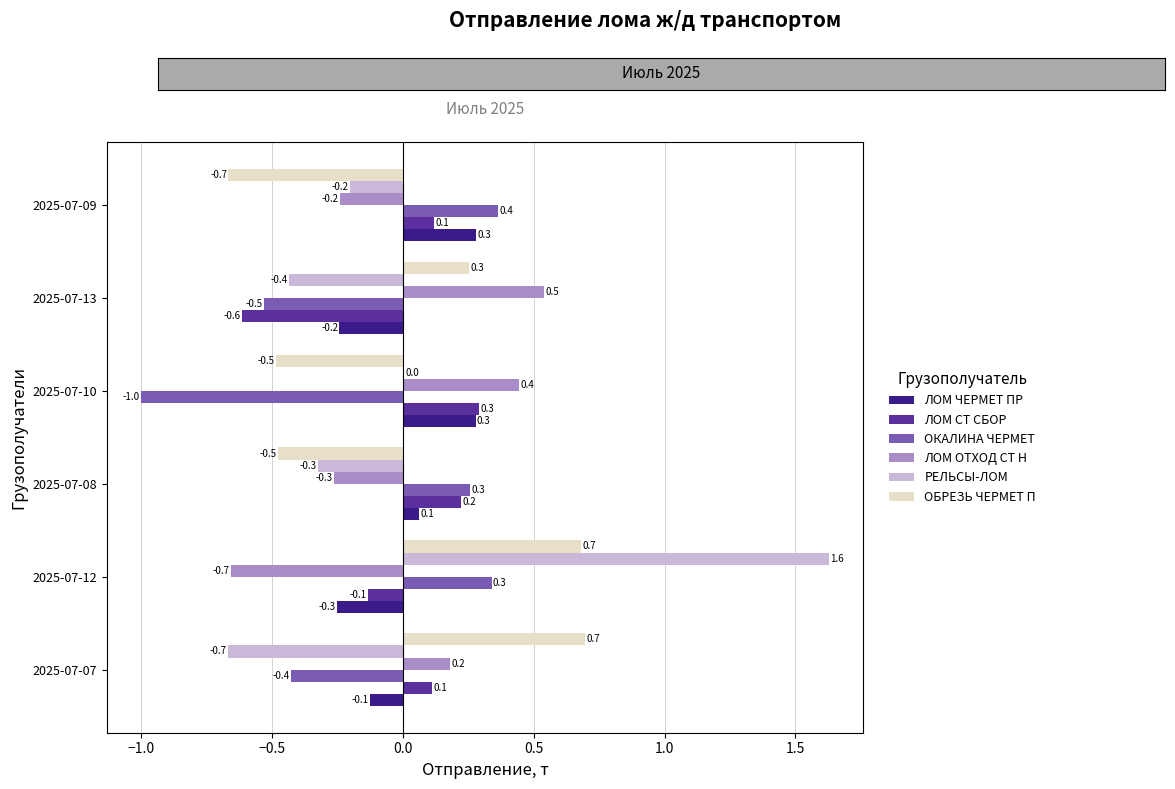

The value of ЛОМ ОТХОД СТ Н at 2025-07-13 is 0.5. True or false?

True